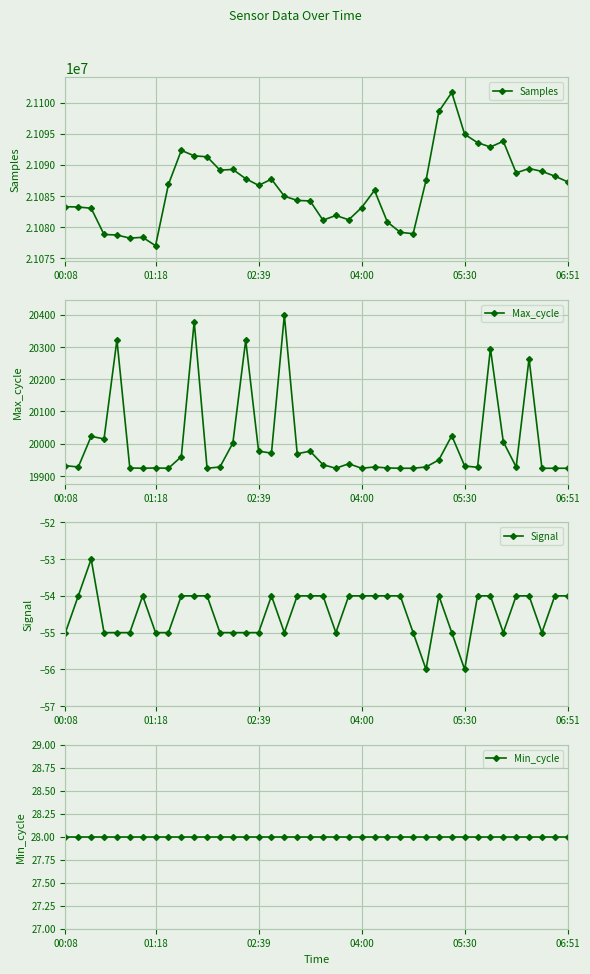

True or false: Signal and Max_cycle cross at least once.

False